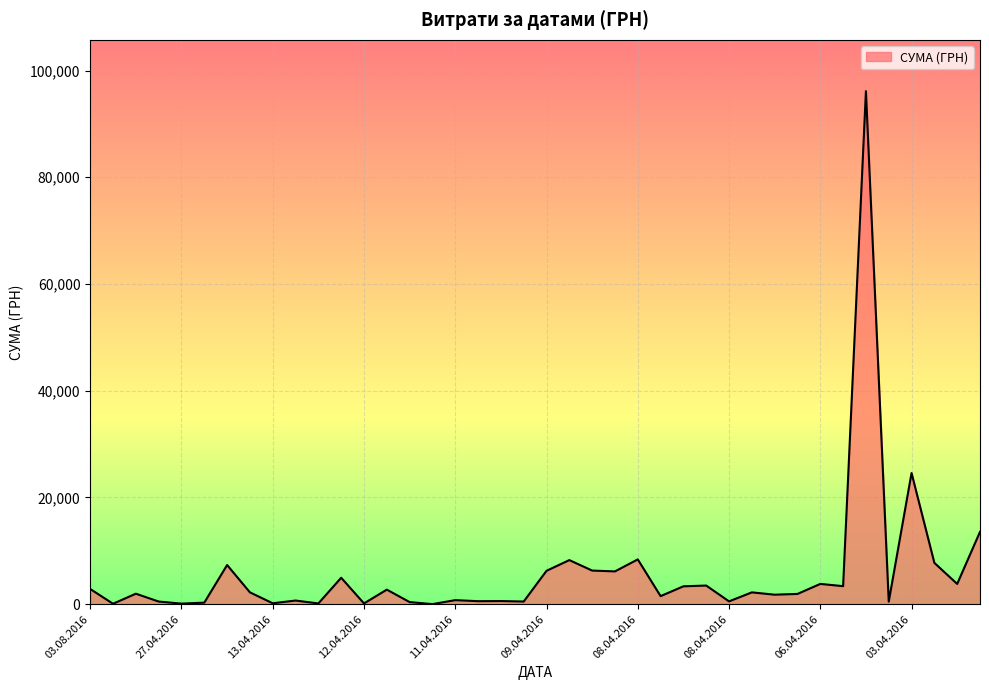

Is this an area chart (filled region under the line)?

Yes